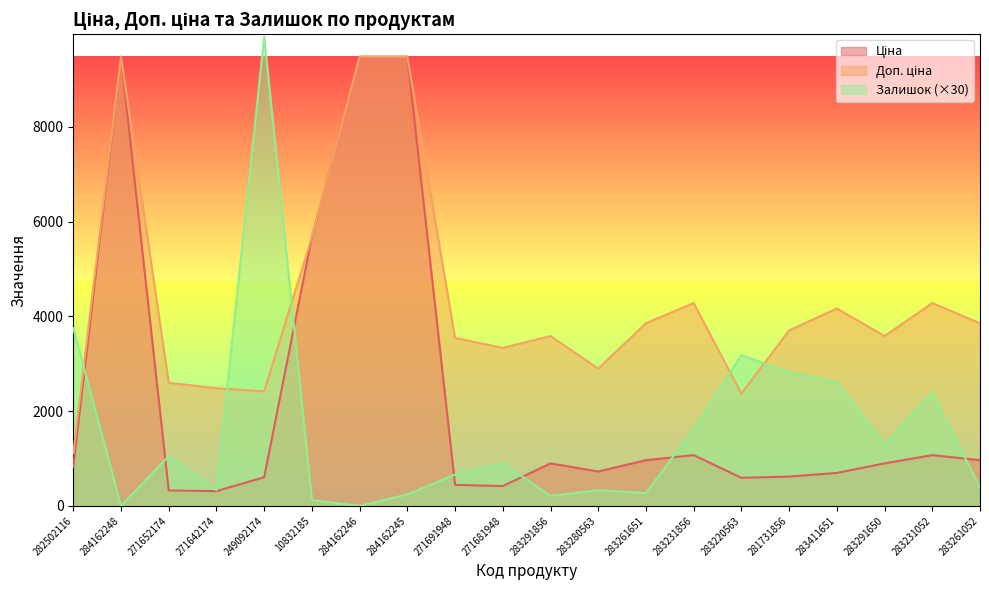

How many data points in Залишок are less than 900?

10